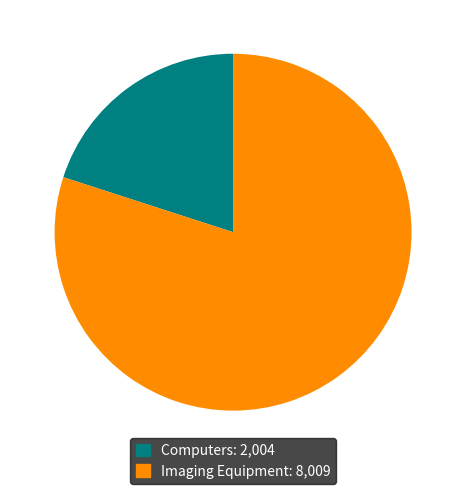

Is there a majority slice in this chart?

Yes